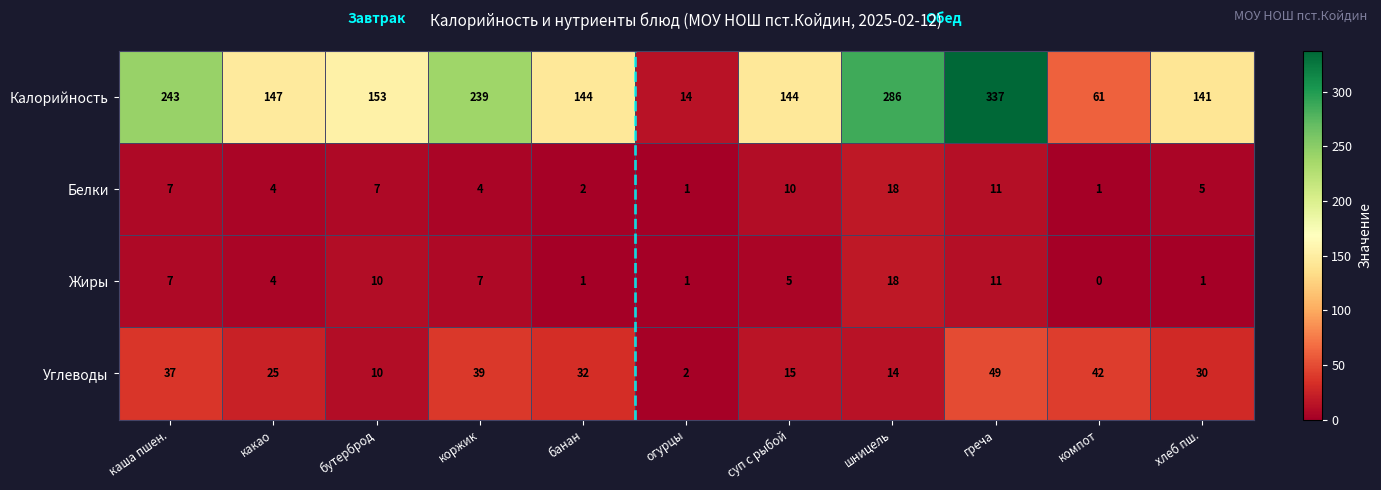

What is the sum of all Жиры values?

65